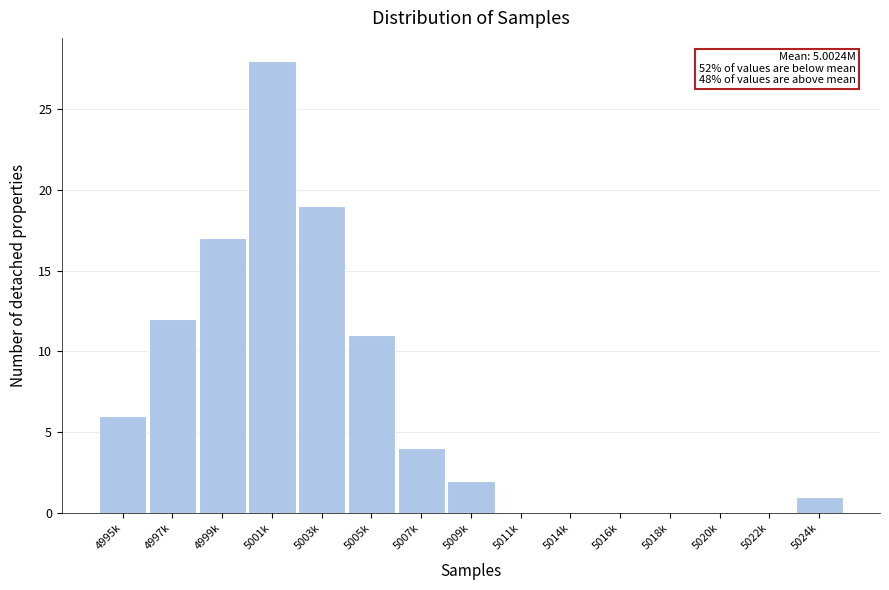

Reading left to right, transcribe all the data shown in this chart.

4995k=6	4997k=12	4999k=17	5001k=28	5003k=19	5005k=11	5007k=4	5009k=2	5011k=0	5014k=0	5016k=0	5018k=0	5020k=0	5022k=0	5024k=1